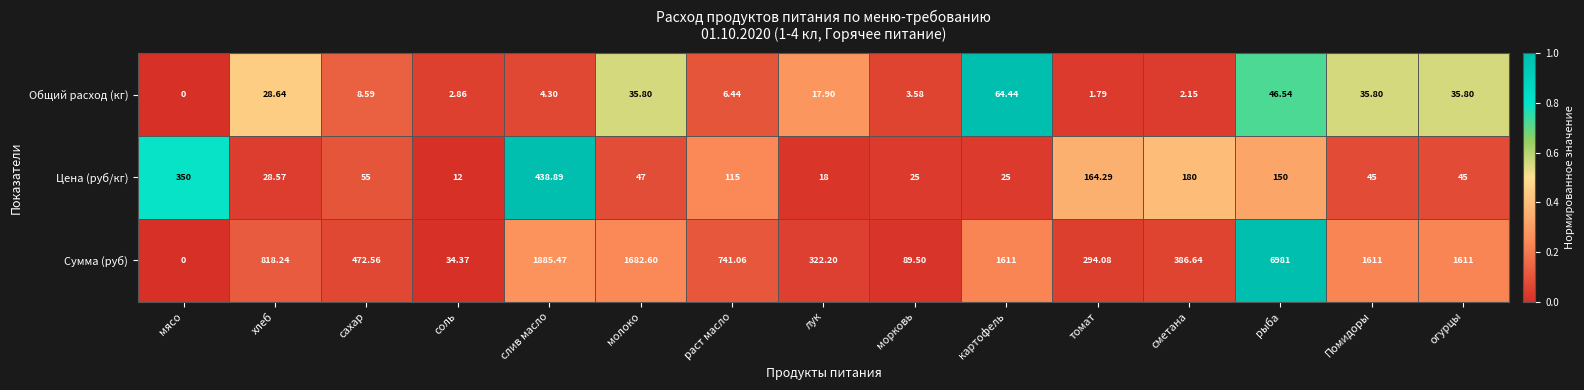

At Помидоры, list the series in order from smallest to largest.

Общий расход (кг), Цена (руб/кг), Сумма (руб)